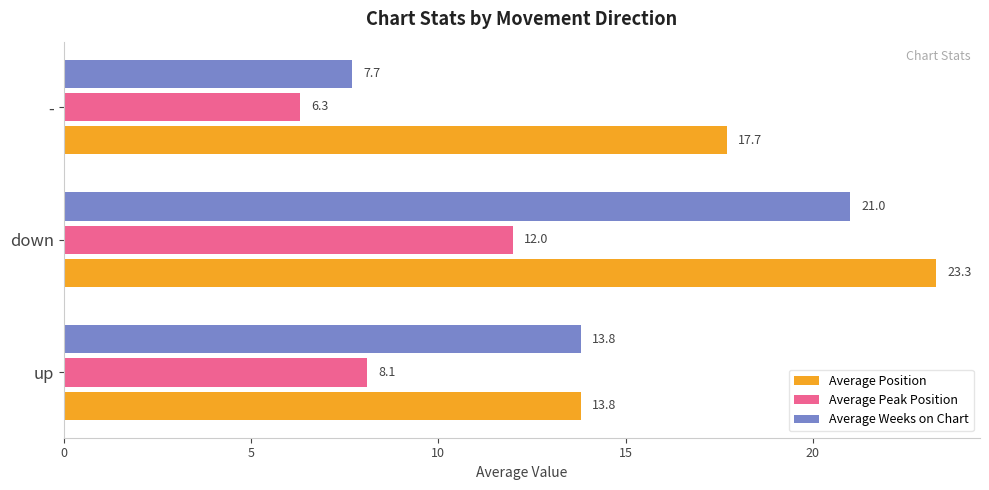

Which series has the largest total across all categories?

Average Position